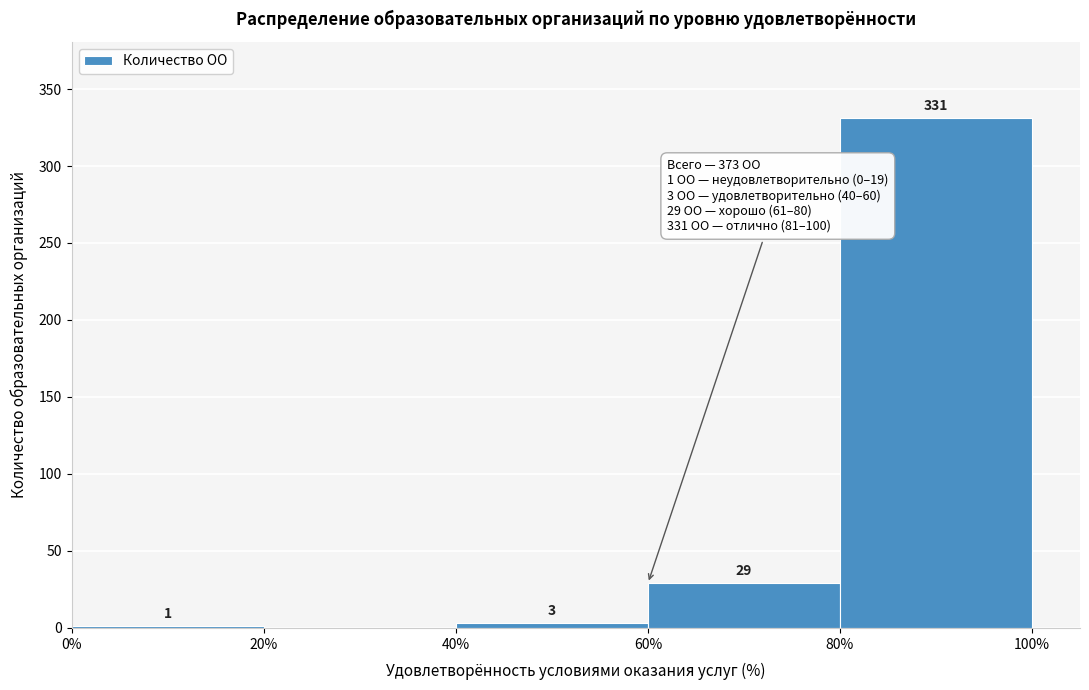

Over which range of the x-axis is the bar tallest?

80% to 100%